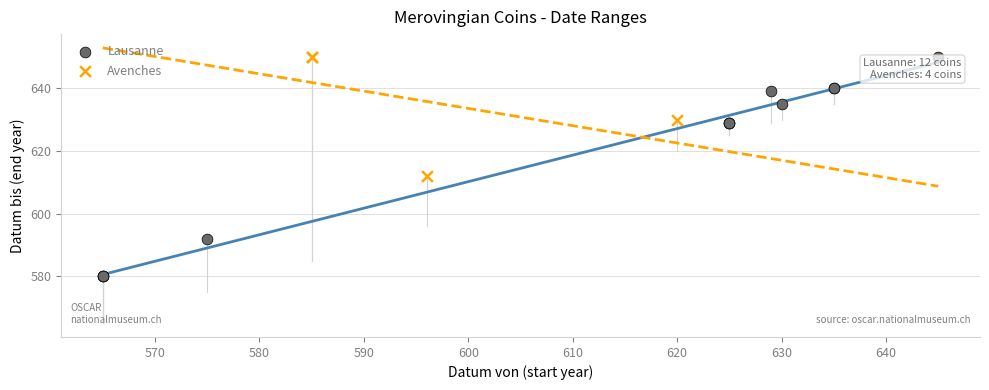

Which series contains the lowest Y value?

Lausanne